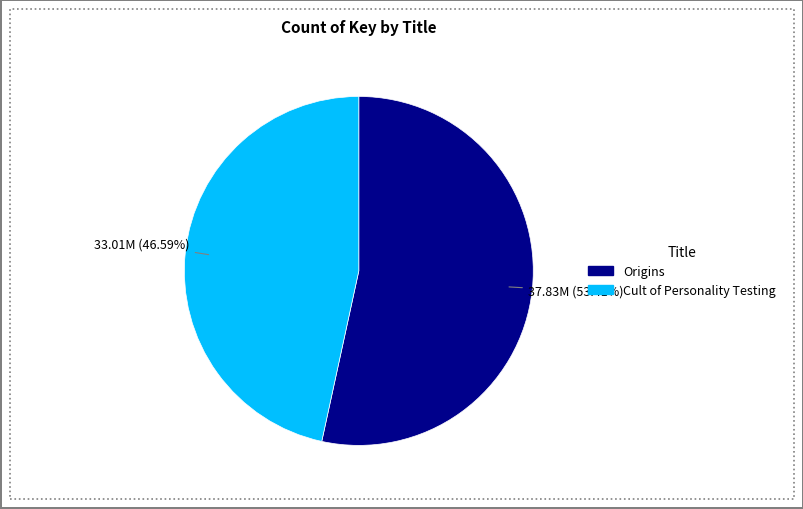

Which slice is the smallest?

Cult of Personality Testing